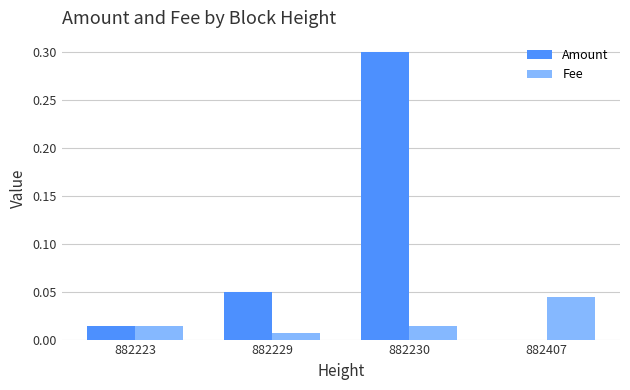

Which category has the highest value in the Amount series?

882230